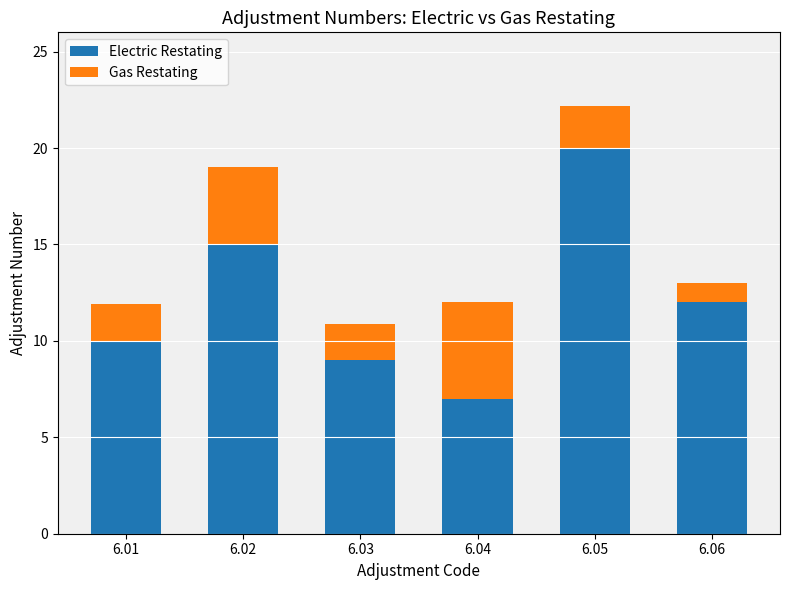

What is the highest value of the Electric Restating series?

20.0